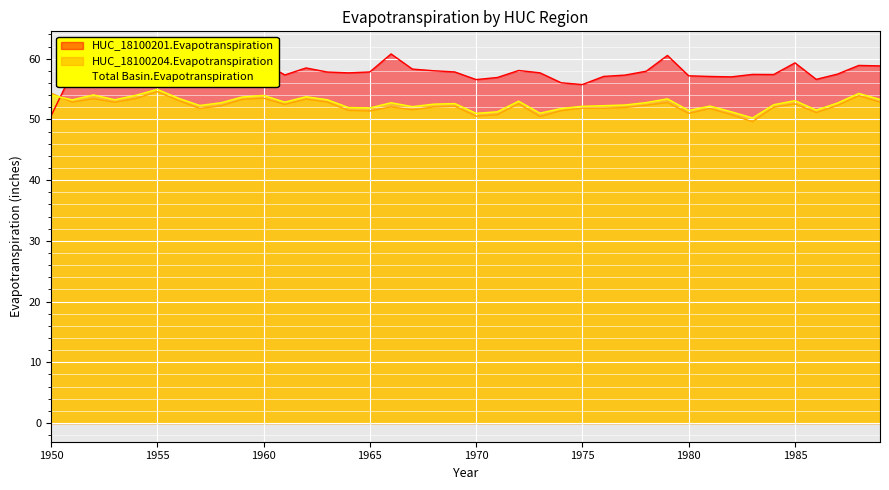

What is the sum of the HUC_18100201.Evapotranspiration values at 1968 and 1971?

114.9